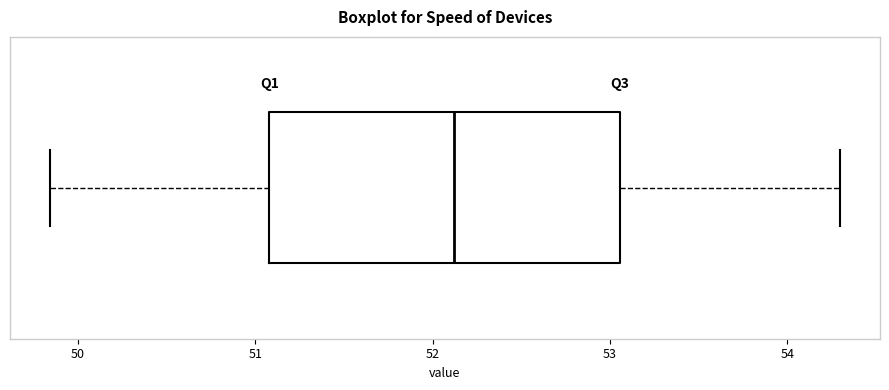

Read this box plot against the x-axis: the position of the median line, the range covered by the box, and the ends of both whiskers. The values are not printed on the chart, so give them approximately, as read against the axis.

median 52.1, box 51.1 to 53.1, whiskers 49.8 to 54.3